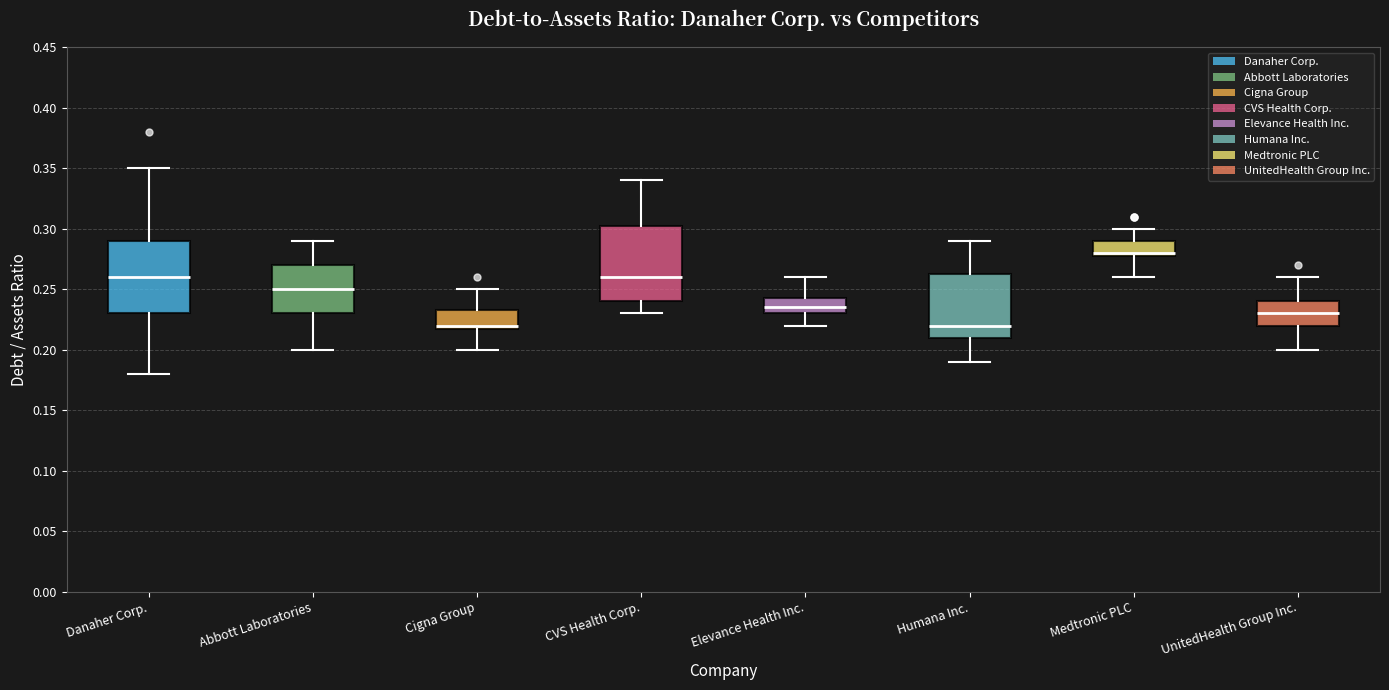

Which box's median line is the highest?

Medtronic PLC